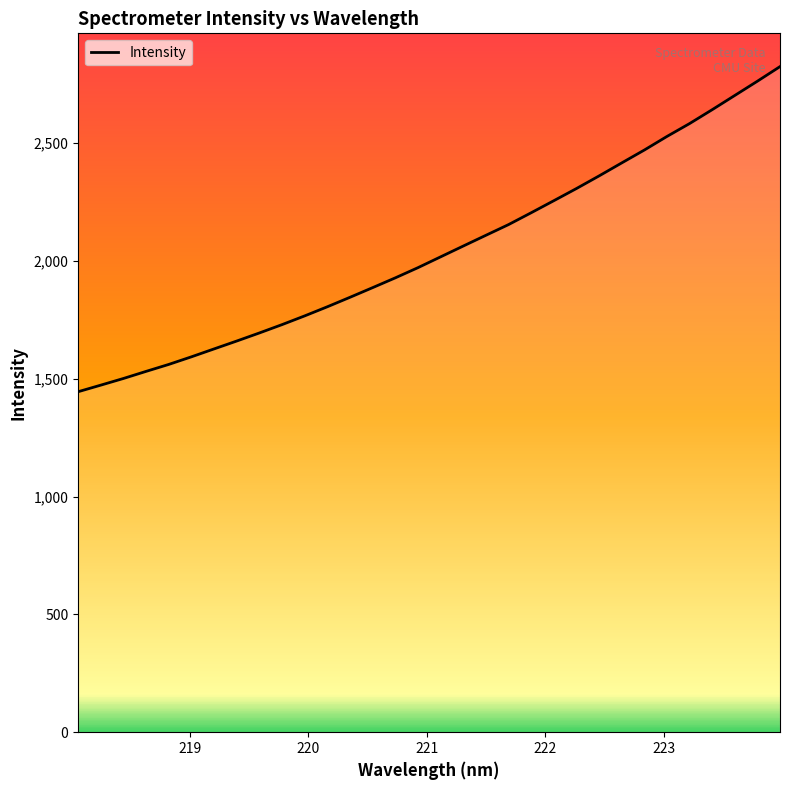

What is the difference between the maximum and minimum values?

1379.3